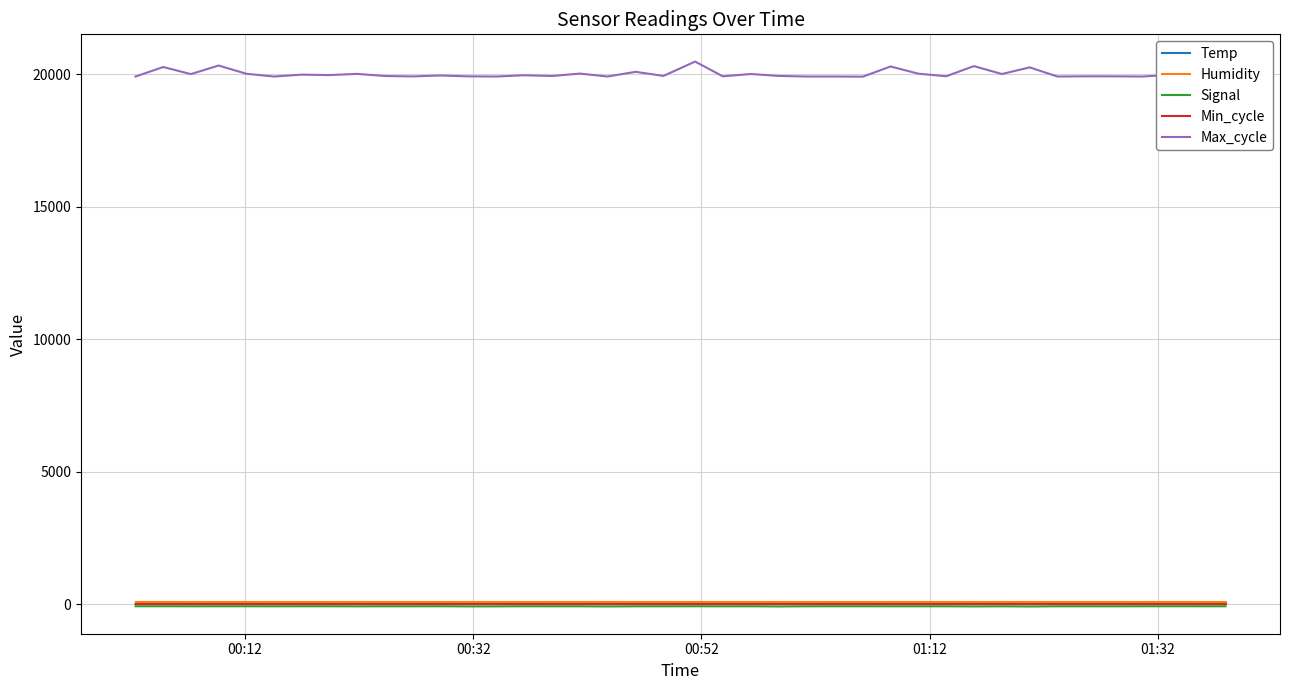

Does the chart have visible grid lines?

Yes